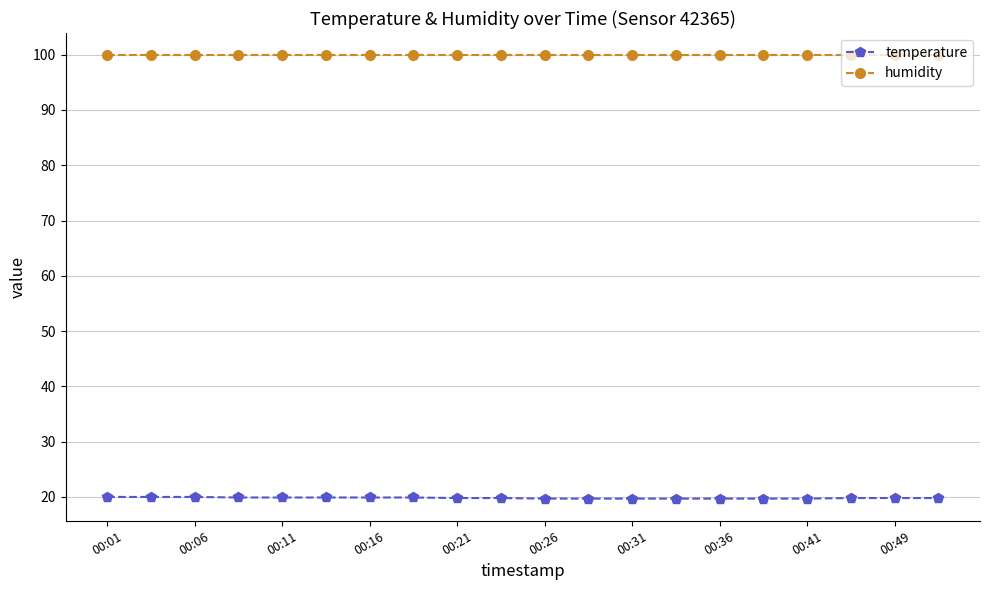

True or false: temperature and humidity cross at least once.

False